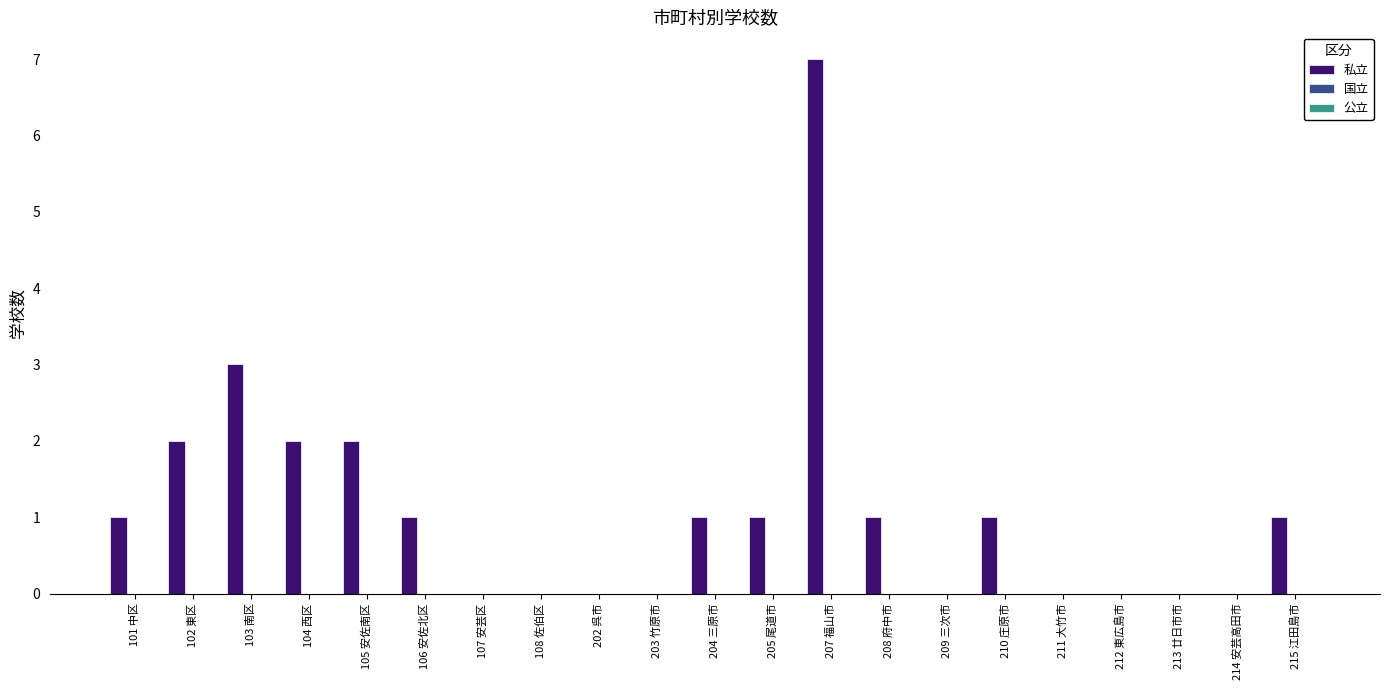

How many categories are shown in the chart?

21